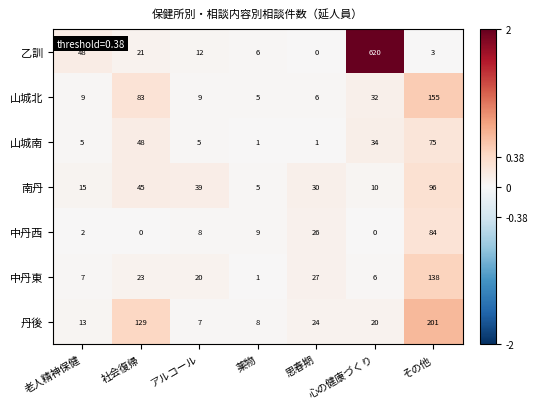

What is the difference between the highest and lowest values at 心の健康づくり?

620